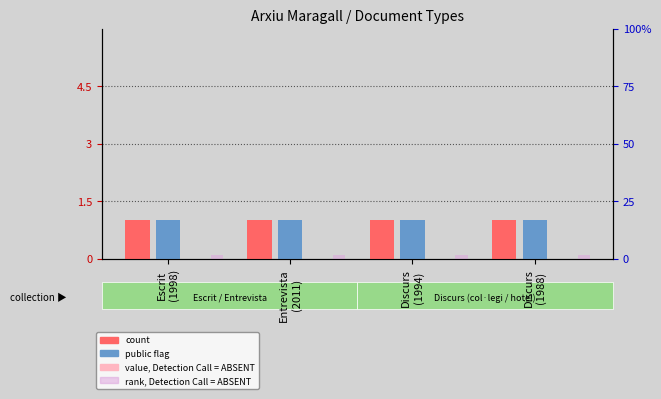

Where is percentile rank within the sample nearest to the value 1?

Escrit
(1998)